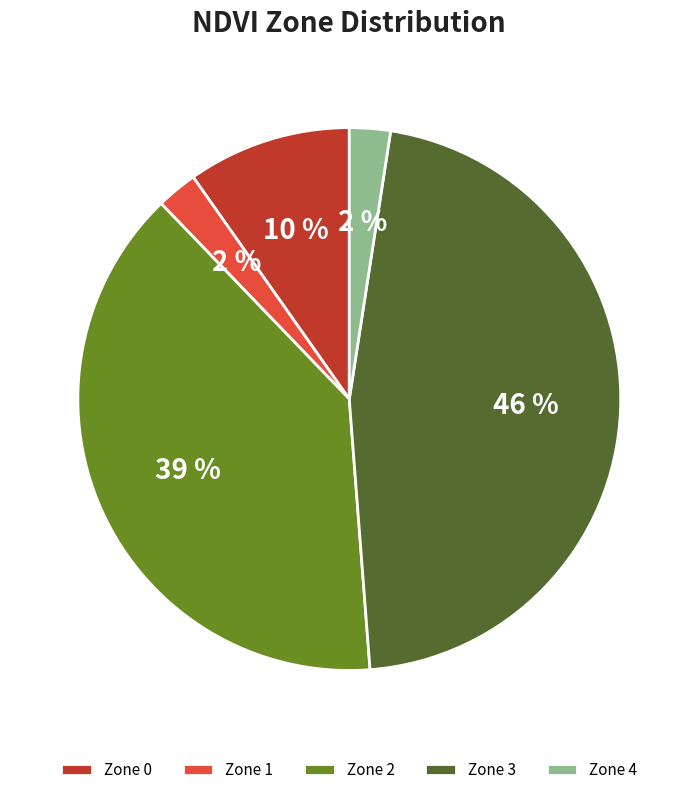

What percentage is the Zone 3 slice, to the nearest percent?

46%